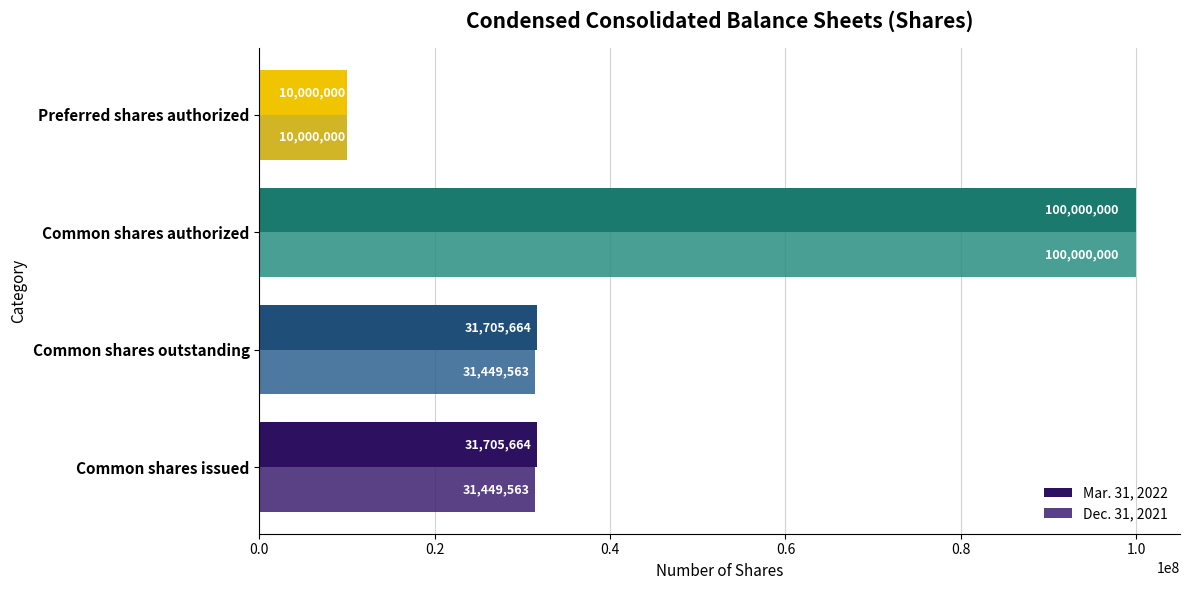

Count the number of data series in this chart.

2